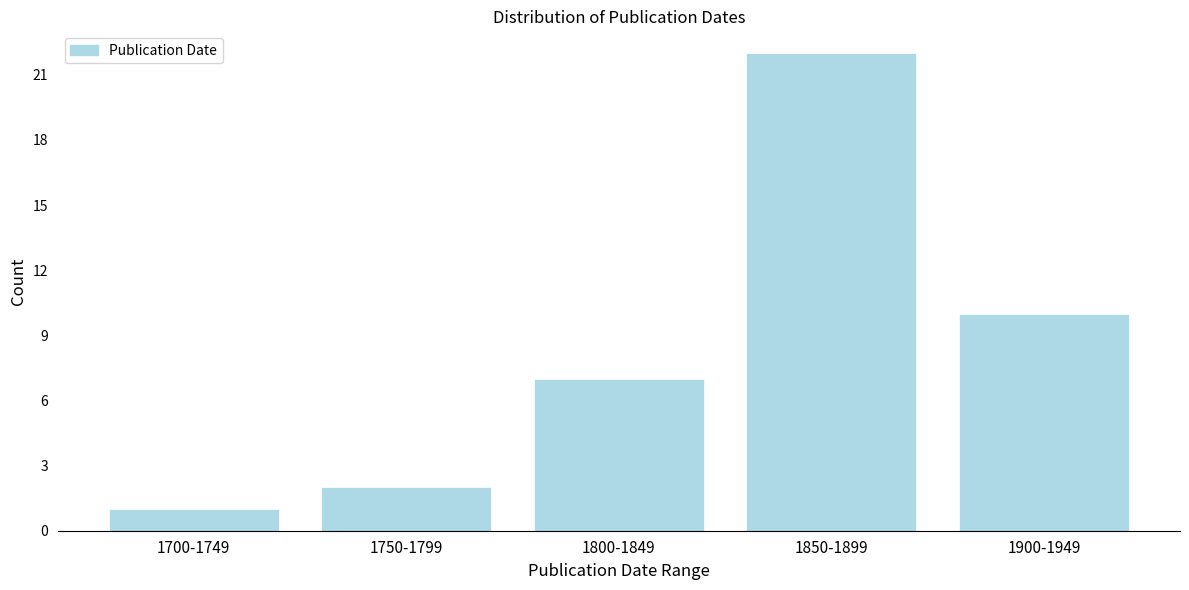

Reading left to right, transcribe all the data shown in this chart.

1700-1749=1	1750-1799=2	1800-1849=7	1850-1899=22	1900-1949=10